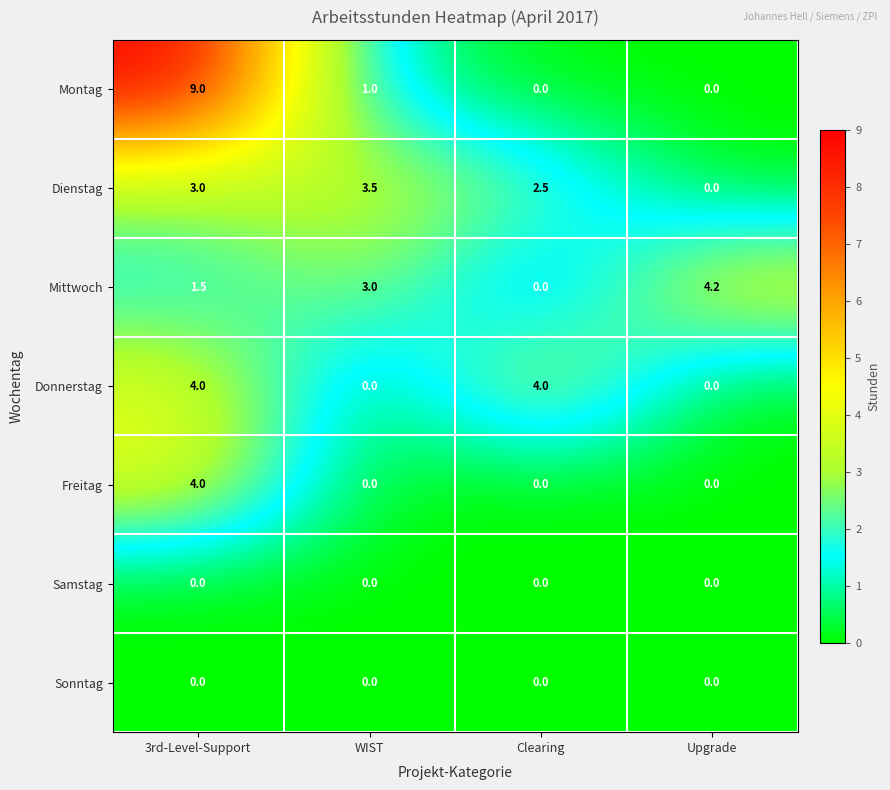

The Donnerstag series shows 1.2 at 3rd-Level-Support. True or false?

False